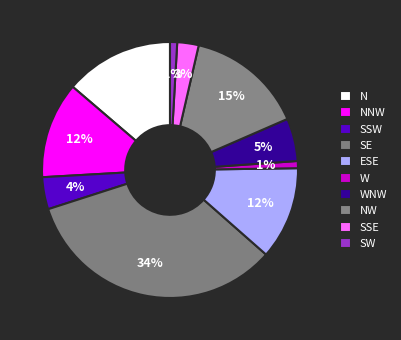

The SW slice represents 1% of the pie. True or false?

True